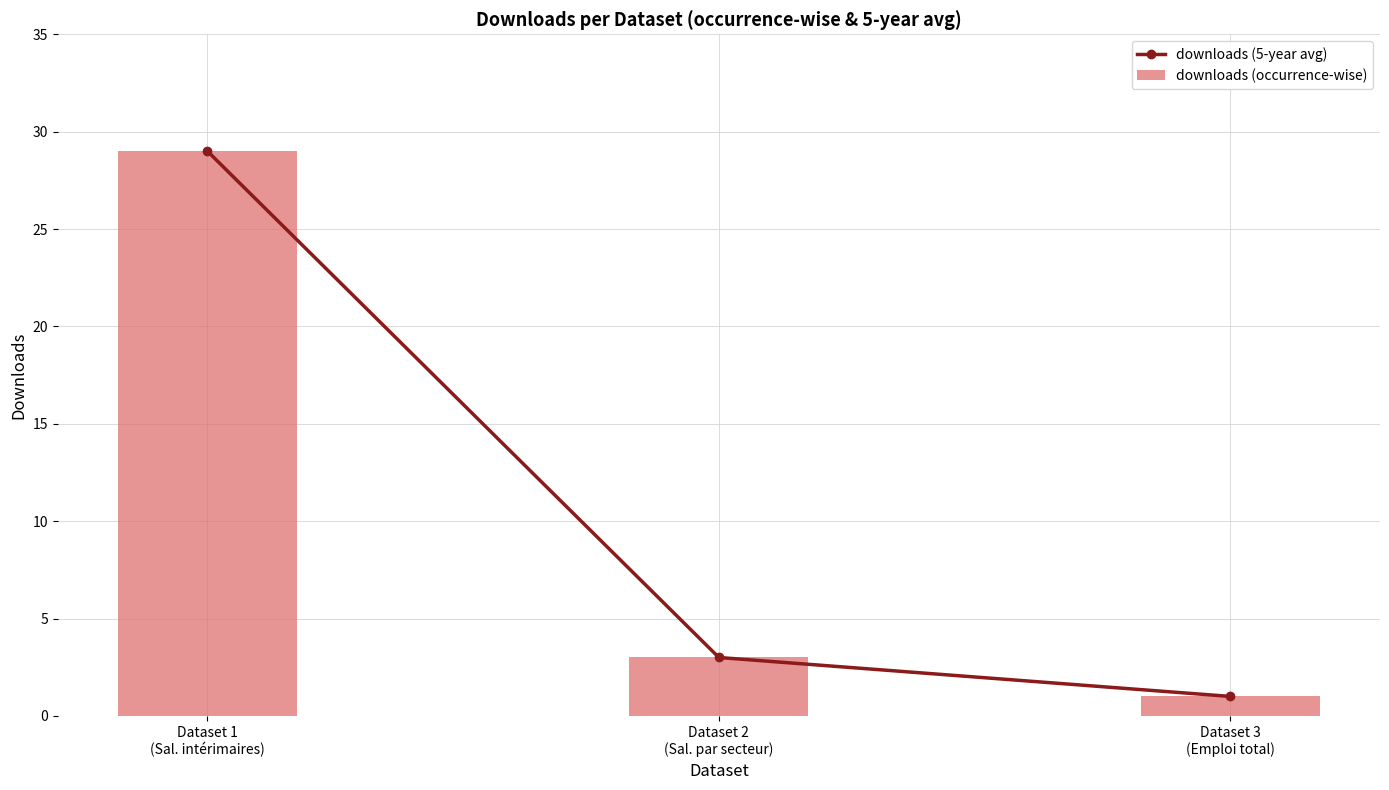

Reading left to right, what are all the values shown in this chart?

downloads (5-year avg): 29	3	1
downloads (occurrence-wise): 29	3	1